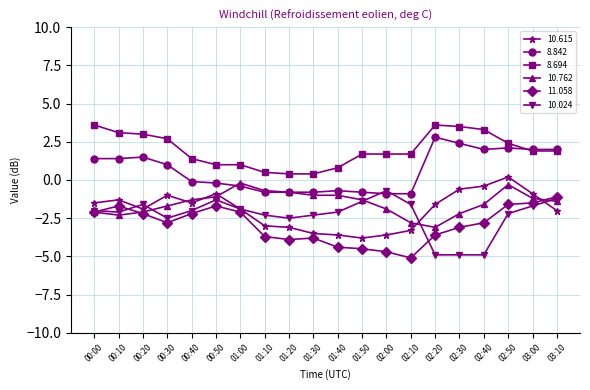

Where does the 10.762 series first go above -1?

01:00